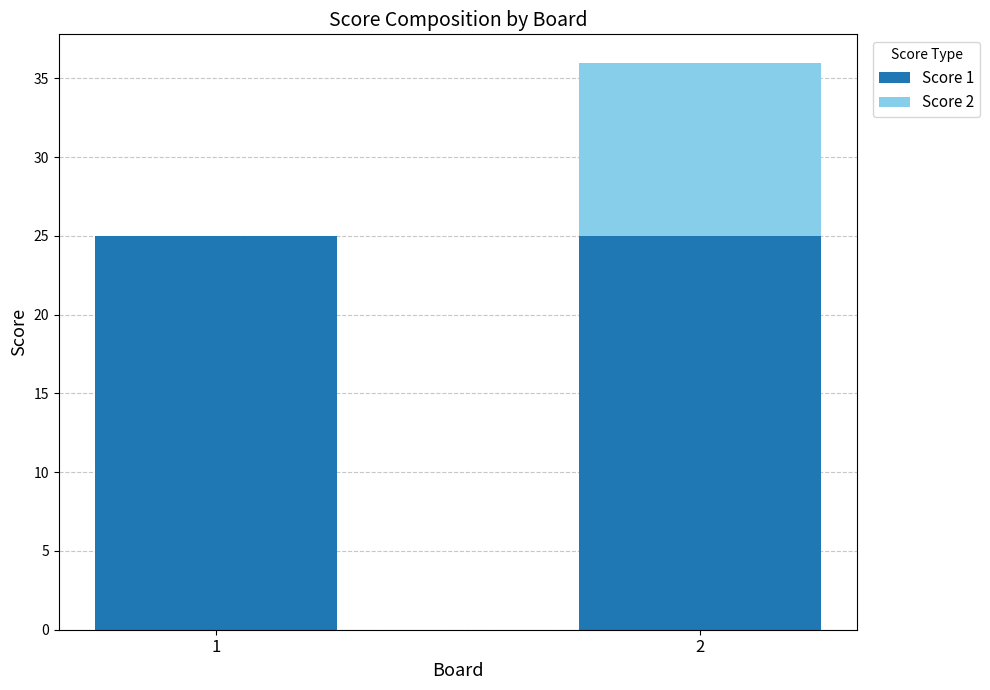

What is the maximum value for Score 1?

25